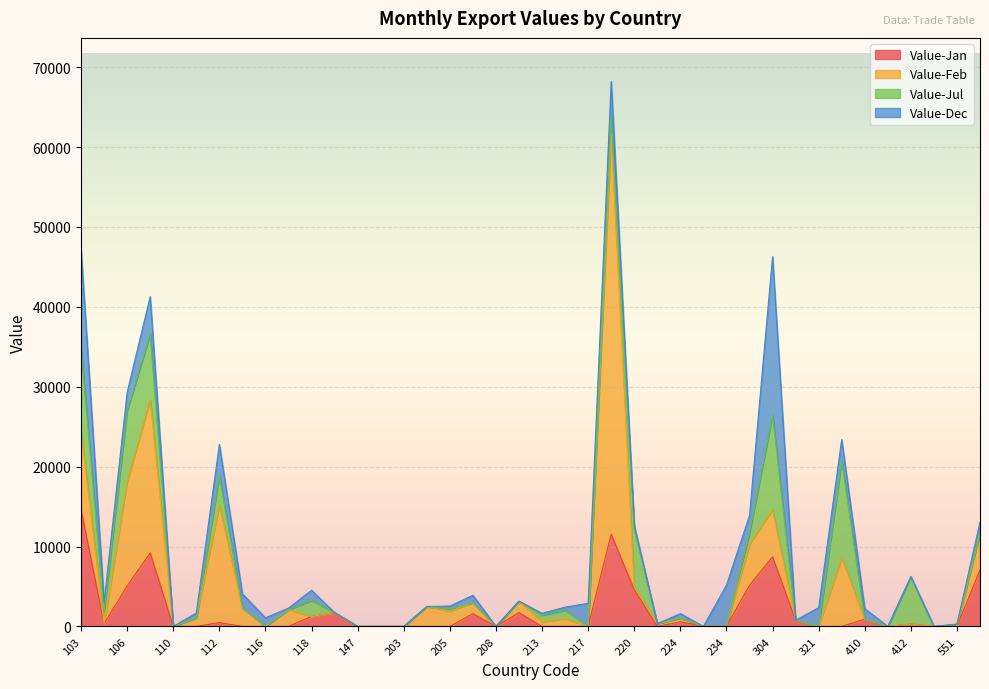

Reading left to right, transcribe all the data shown in this chart.

Value-Jan: 14627	342	5069	9200	0	0	475	0	0	0	1241	1726	0	0	0	0	0	1583	0	1732	0	0	0	11542	4592	0	579	0	0	5160	8709	775	0	0	903	0	298	0	0	7068
Value-Feb: 9839	0	13051	19177	0	1072	14763	2317	0	2086	0	0	0	0	0	2486	1900	1390	0	1424	590	977	0	50129	318	344	457	0	0	5160	5907	0	0	8592	0	0	0	0	0	4670
Value-Jul: 10190	1537	8888	8215	0	0	3600	0	0	0	2019	0	0	0	0	0	279	0	0	0	810	1055	0	2163	7236	0	0	0	0	1410	11819	0	0	12162	0	0	5924	0	282	0
Value-Dec: 12594	1114	2303	4692	0	598	3952	1750	1080	201	1266	0	0	0	0	0	370	919	0	0	232	380	2888	4380	524	0	565	0	5160	2150	19857	0	2340	2633	1326	0	0	0	0	1330